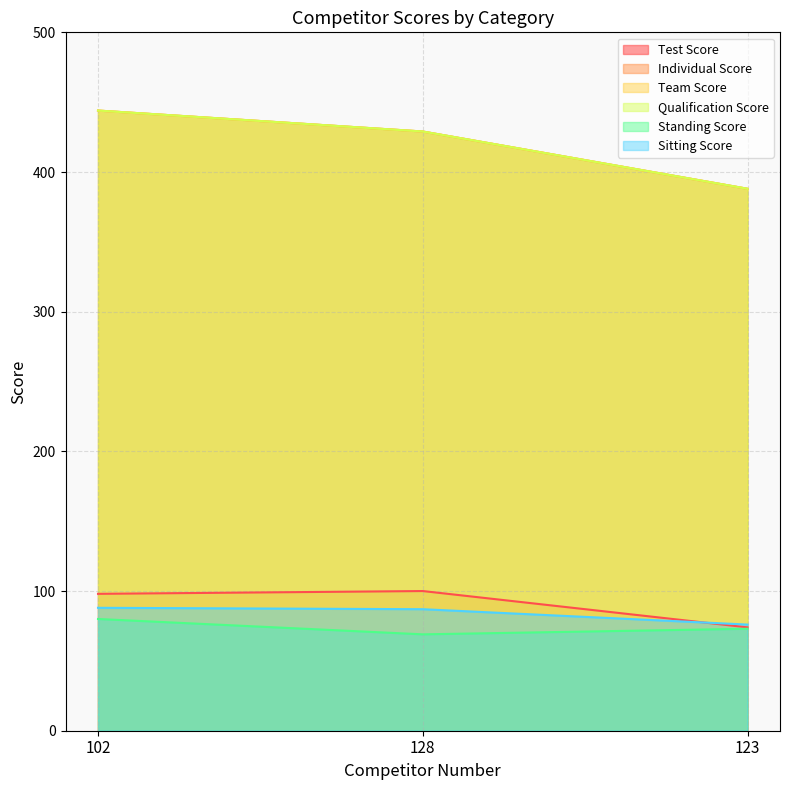

True or false: Qualification Score has a value of 611 at 123.

False